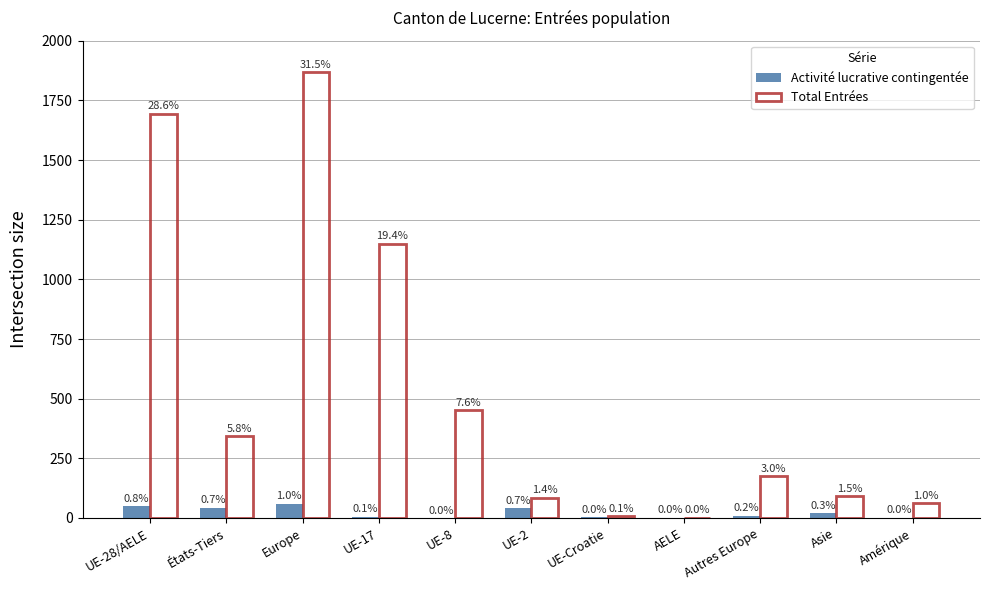

At how many categories does at least one series exceed 774?

3